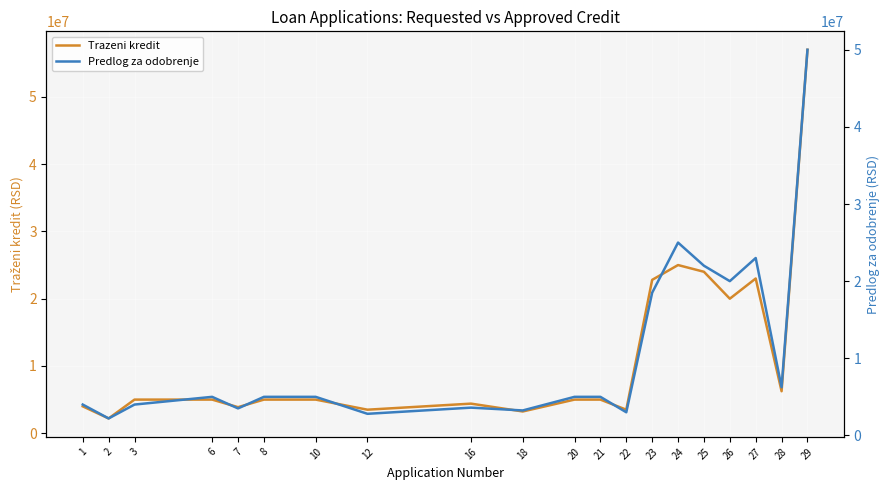

What is the sum of all Predlog za odobrenje values?

216078484.0